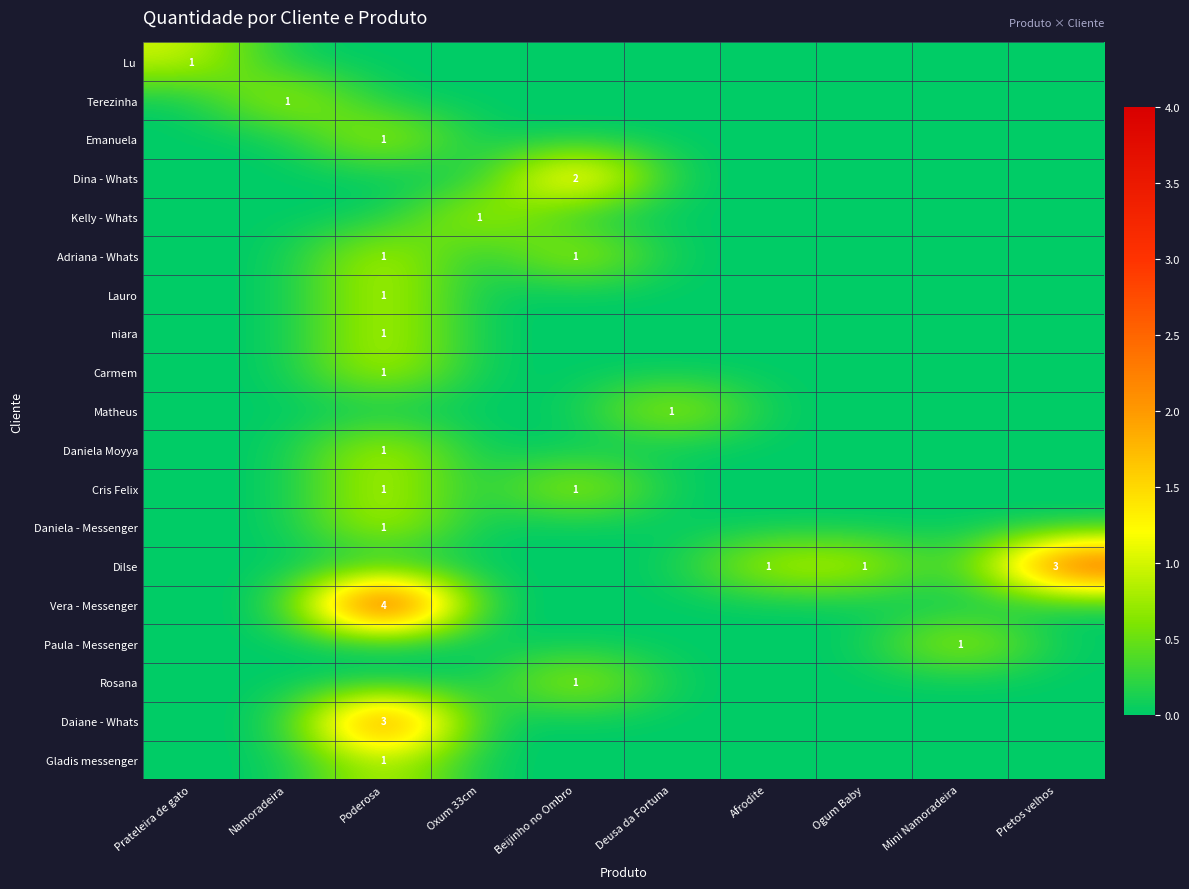

Where is Emanuela nearest to the value 0?

Prateleira de gato